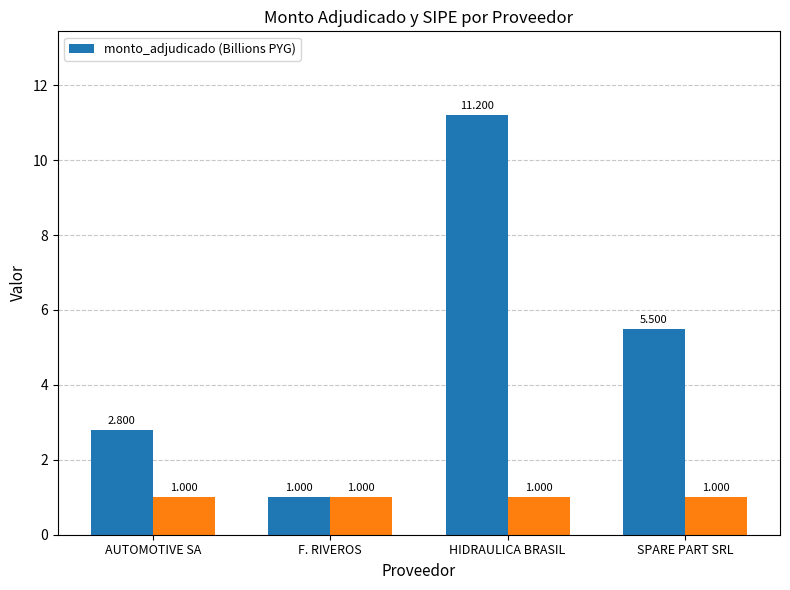

Rank the categories by value from highest to lowest.

HIDRAULICA BRASIL, SPARE PART SRL, AUTOMOTIVE SA, F. RIVEROS